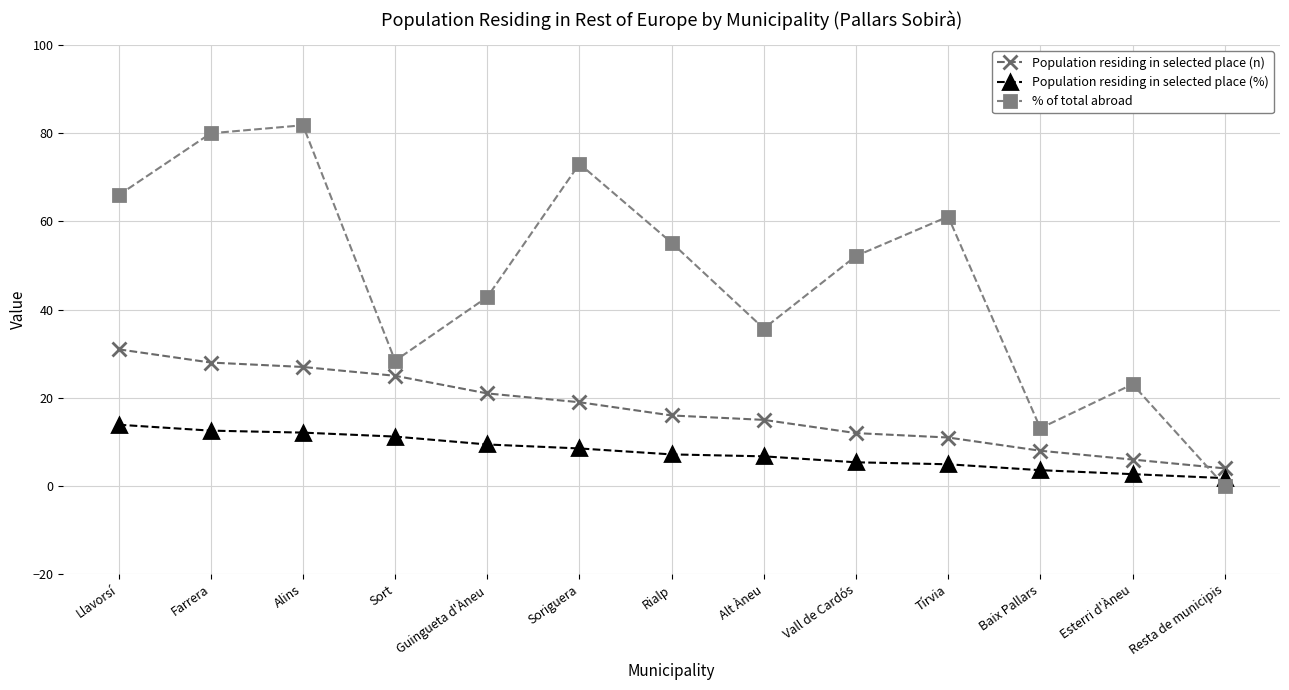

Is the value of % of total abroad at Alt Àneu greater than the value of Population residing in selected place (%) at Baix Pallars?

Yes